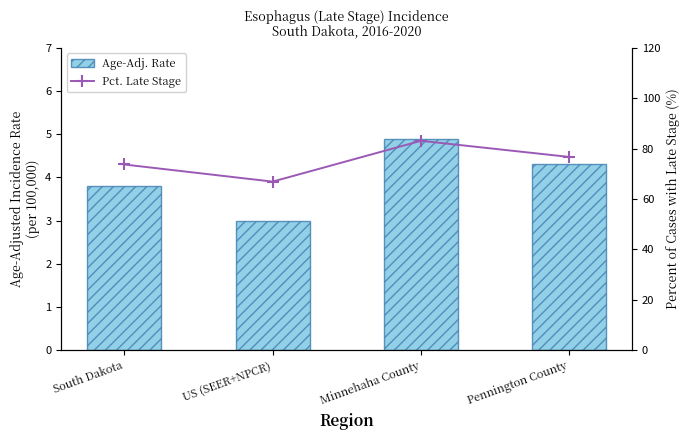

What is the difference between the maximum and minimum values in the Pct. Late Stage series?

16.2